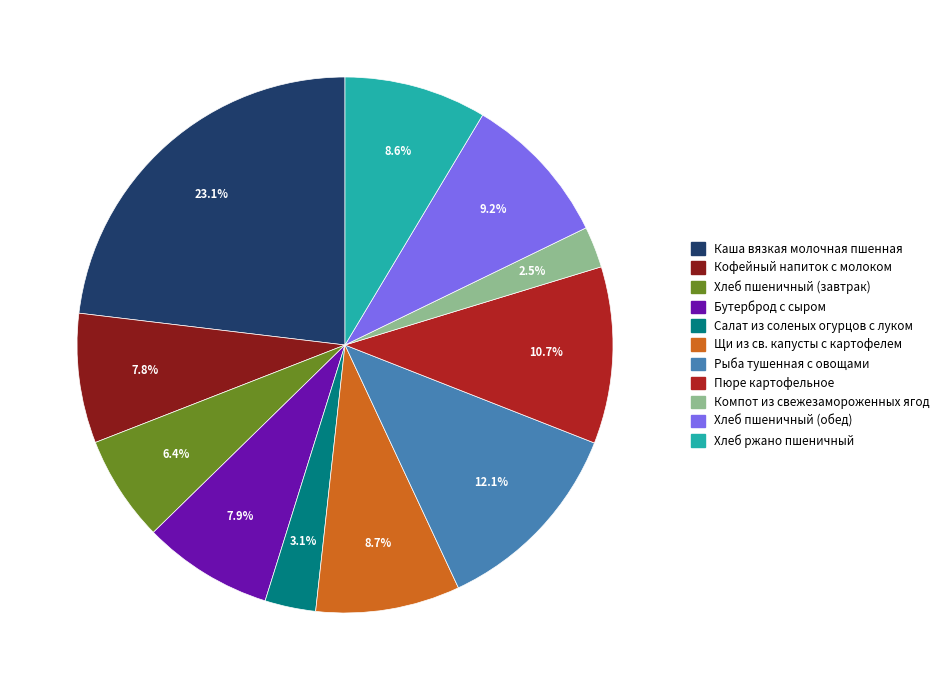

Is there any slice that represents more than half of the pie?

No